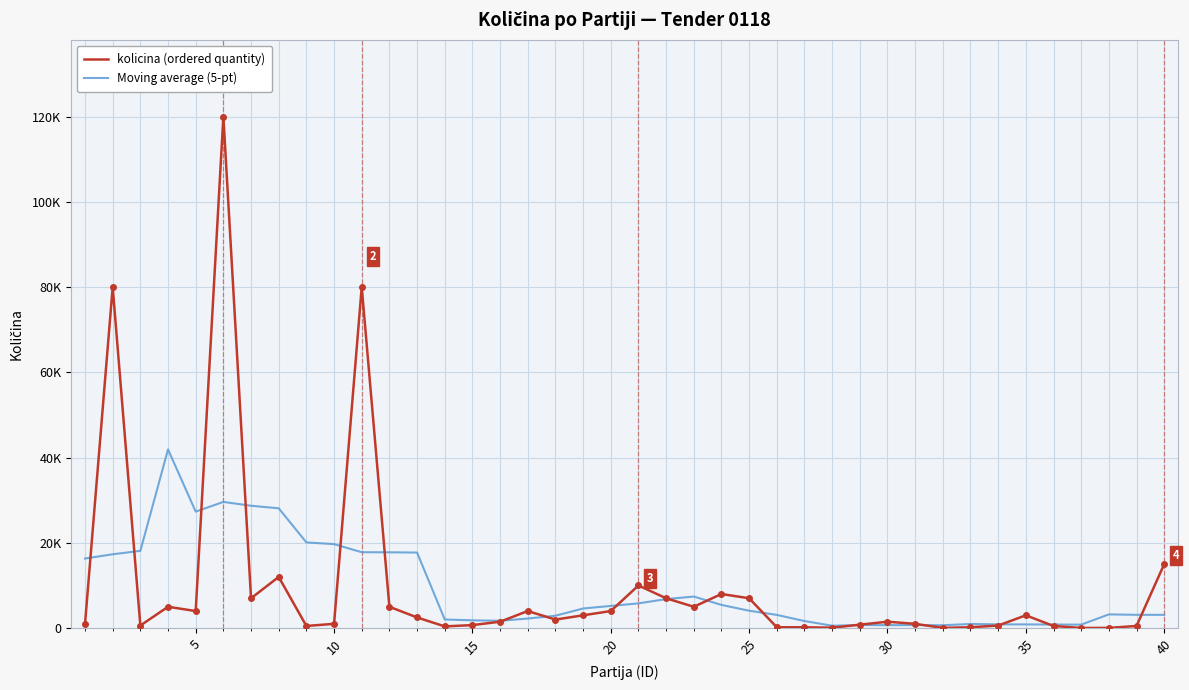

Which series has the widest spread of values?

kolicina (ordered quantity)